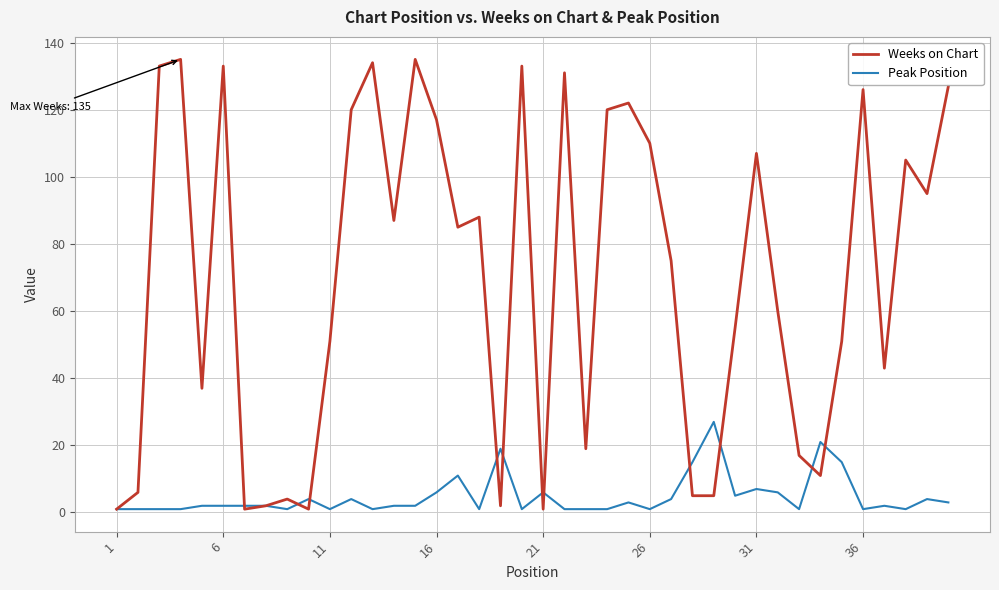

What are all the series names shown in the legend?

Weeks on Chart, Peak Position